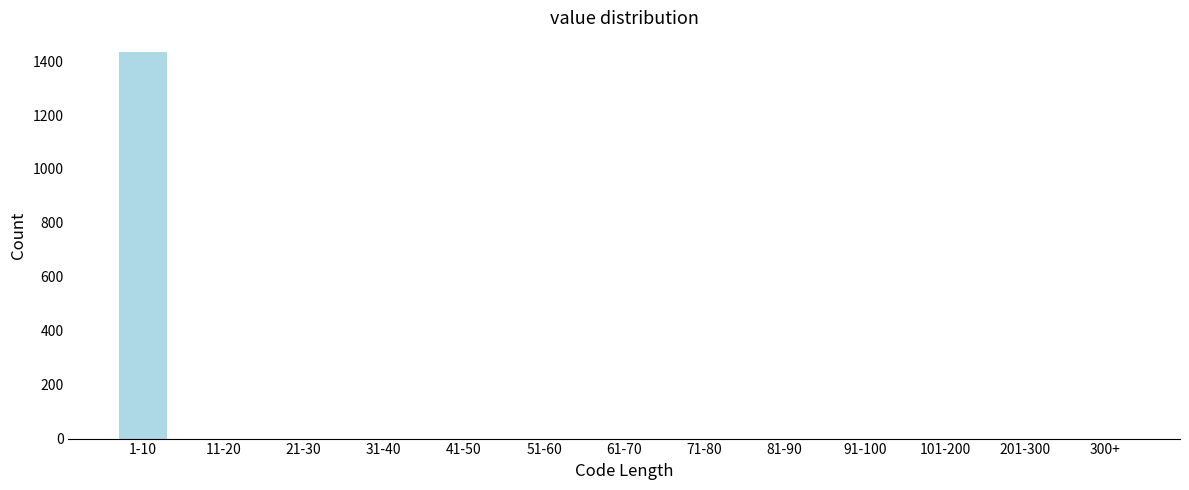

Reading left to right, extract all data points from this chart.

1-10=1435	11-20=0	21-30=0	31-40=0	41-50=0	51-60=0	61-70=0	71-80=0	81-90=0	91-100=0	101-200=0	201-300=0	300+=0